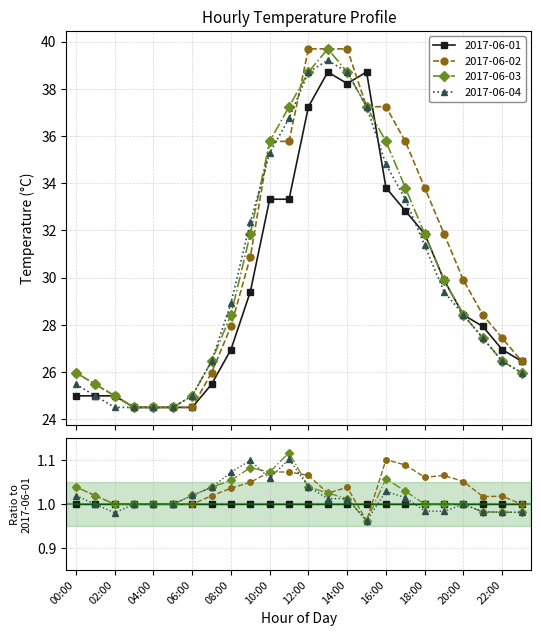

True or false: 2017-06-03 has a value of 54.5 at 18:00.

False